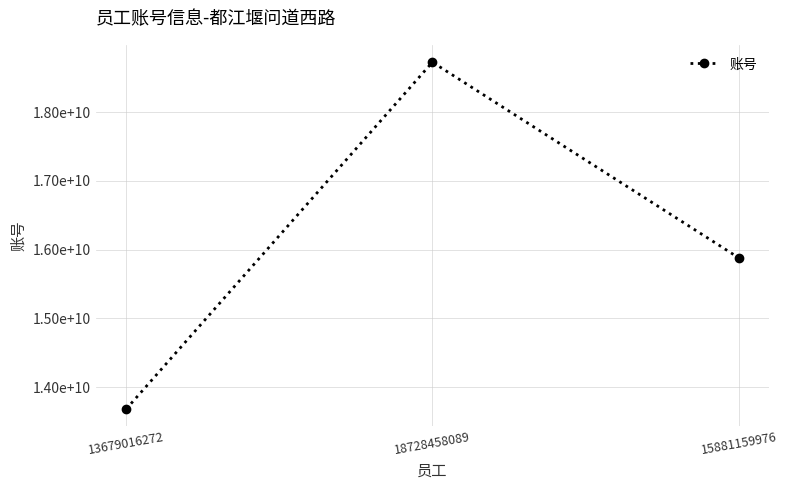

Where does the data first go above 15881159976?

18728458089